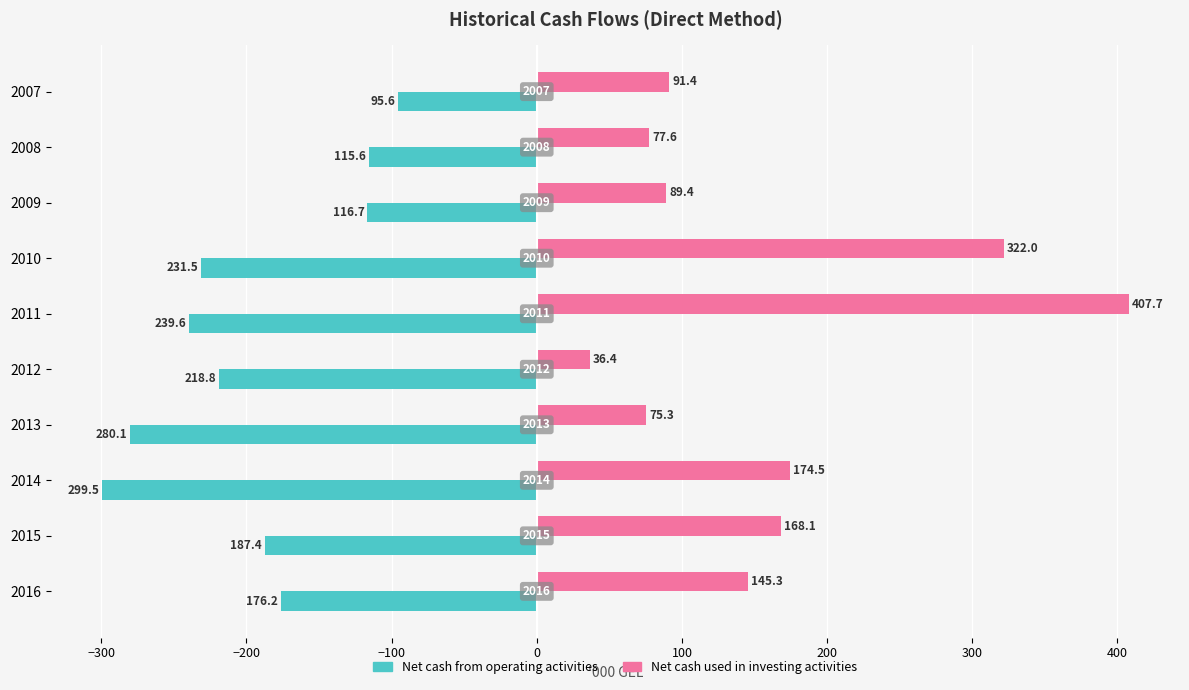

What is the value of the Net cash used in investing activities bar at the 4th from the left?

322.0